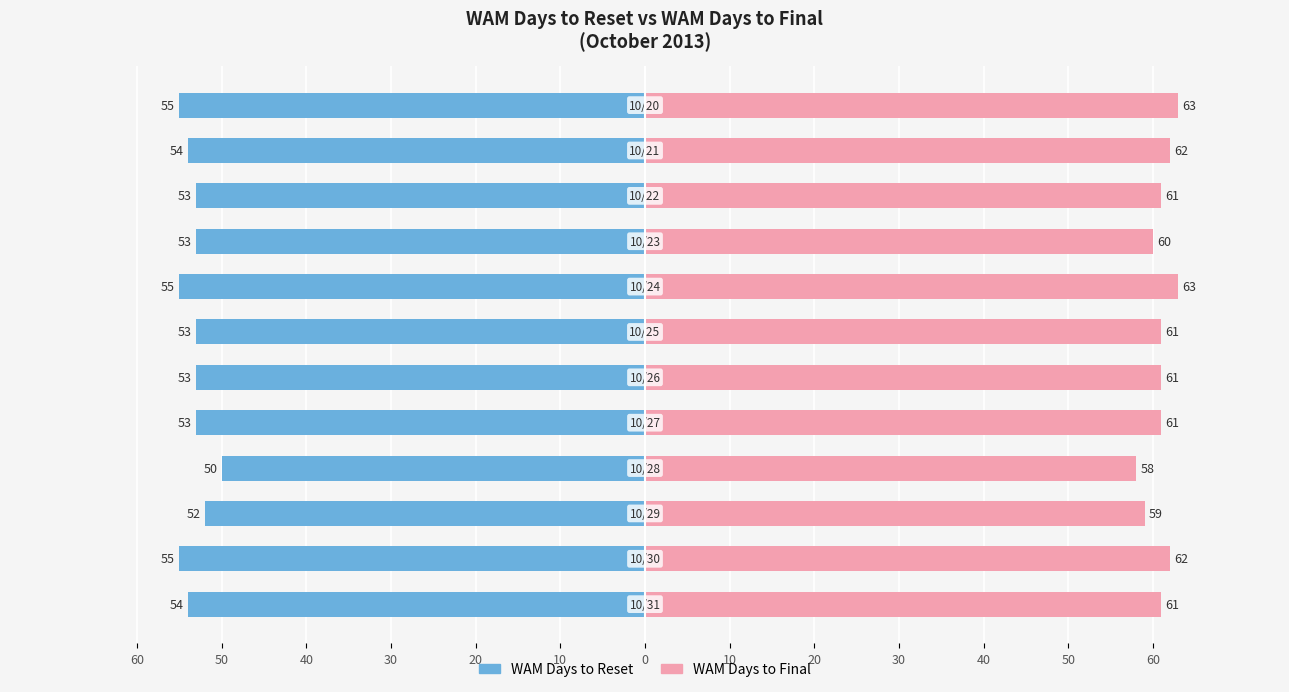

Rank the series by their average value, from highest to lowest.

WAM Days to Final, WAM Days to Reset